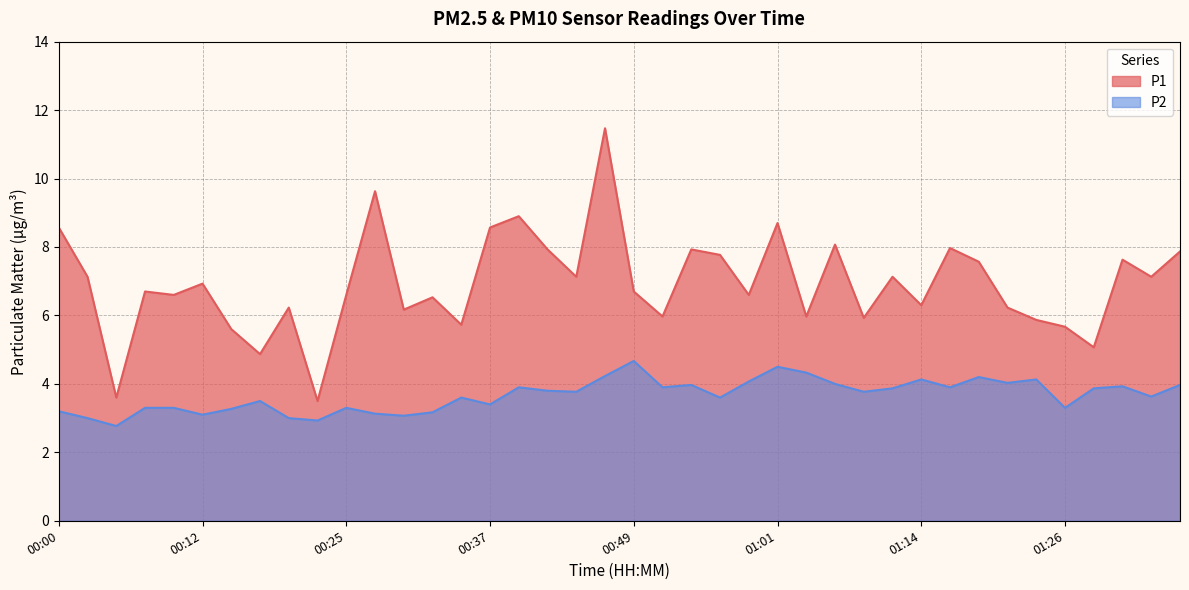

True or false: P2 and P1 intersect in this chart.

False